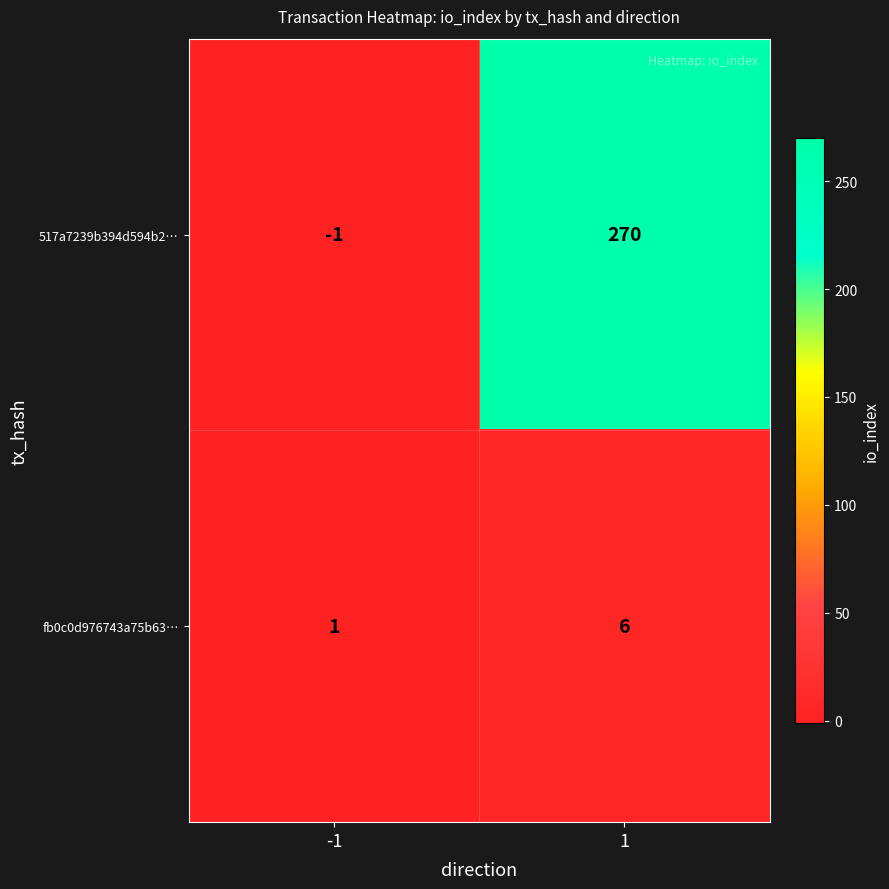

At which category does the chart reach its minimum across all series?

-1